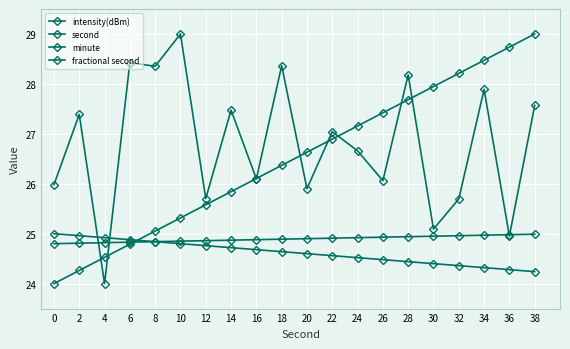

Which series has the largest total across all categories?

intensity(dBm)